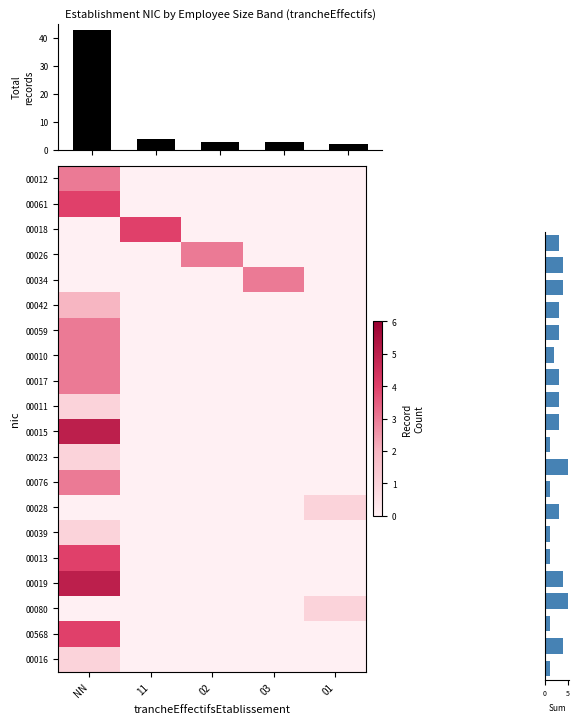

The value of 00013 at 11 is 0. True or false?

True